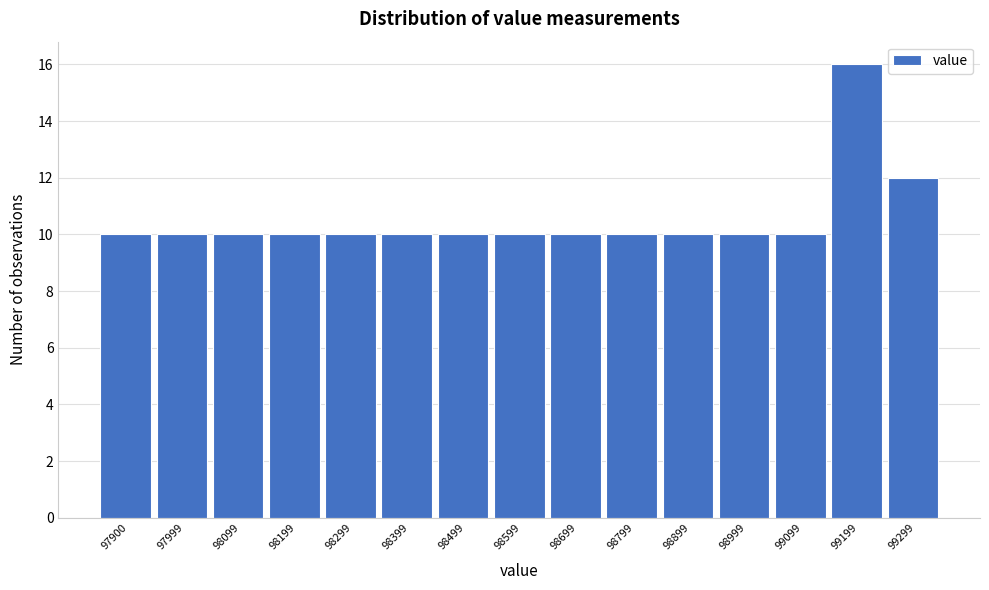

Reading left to right, extract all data points from this chart.

97900=10	97999=10	98099=10	98199=10	98299=10	98399=10	98499=10	98599=10	98699=10	98799=10	98899=10	98999=10	99099=10	99199=16	99299=12